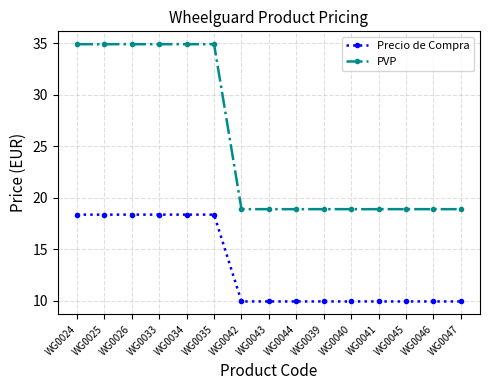

List the series in order of their peak value, lowest first.

Precio de Compra, PVP